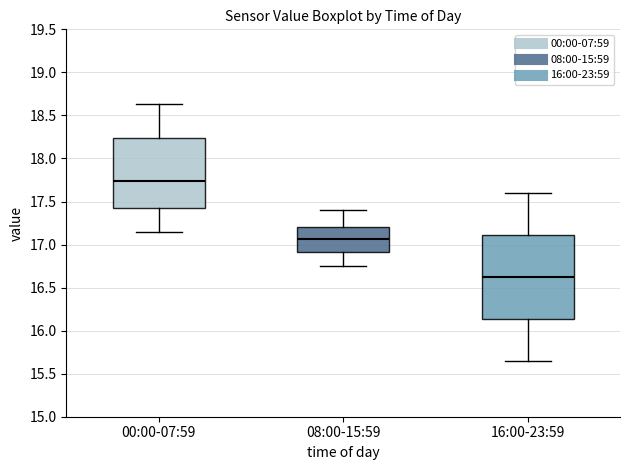

Which box is the tallest, from its lower edge to its upper edge?

16:00-23:59